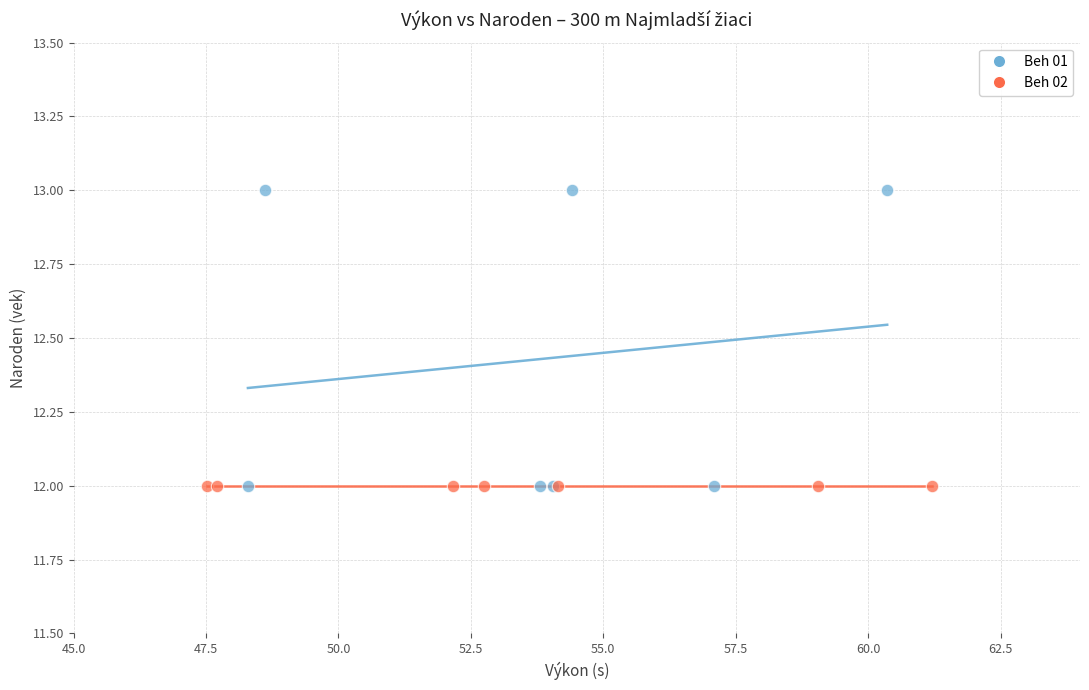

Which series contains the highest Y value?

Beh 01